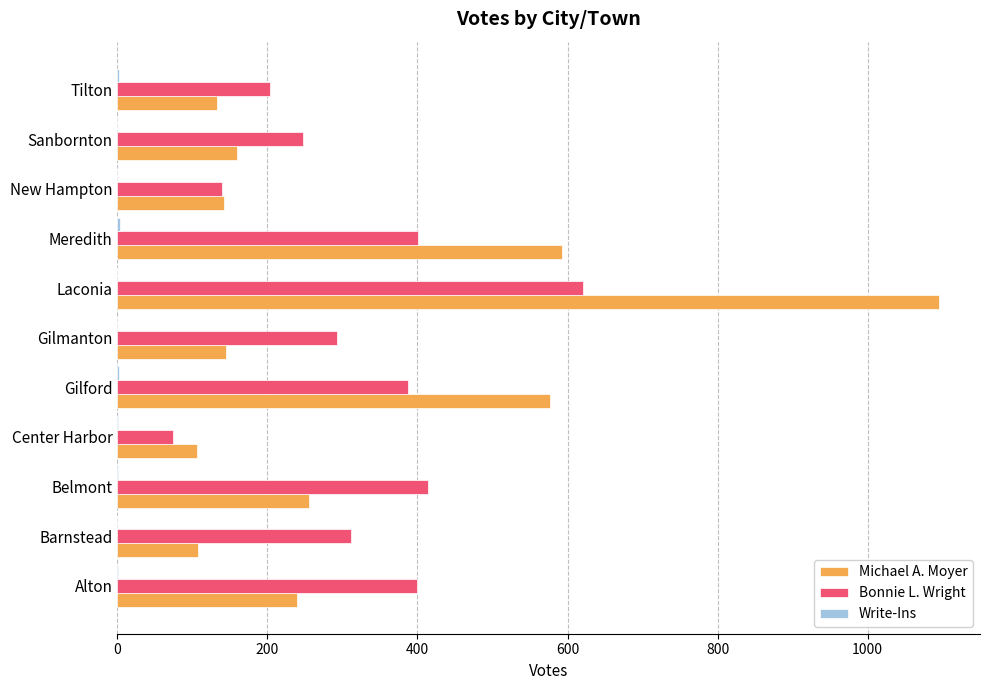

At which label is Bonnie L. Wright closest to 347?

Barnstead